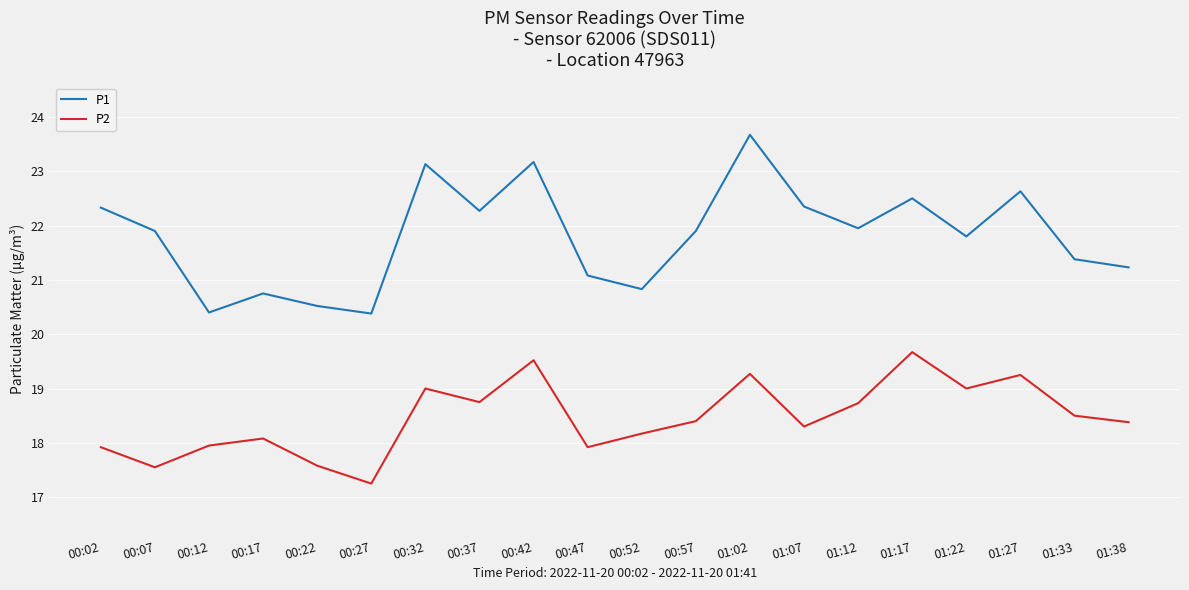

What are all the series names shown in the legend?

P1, P2